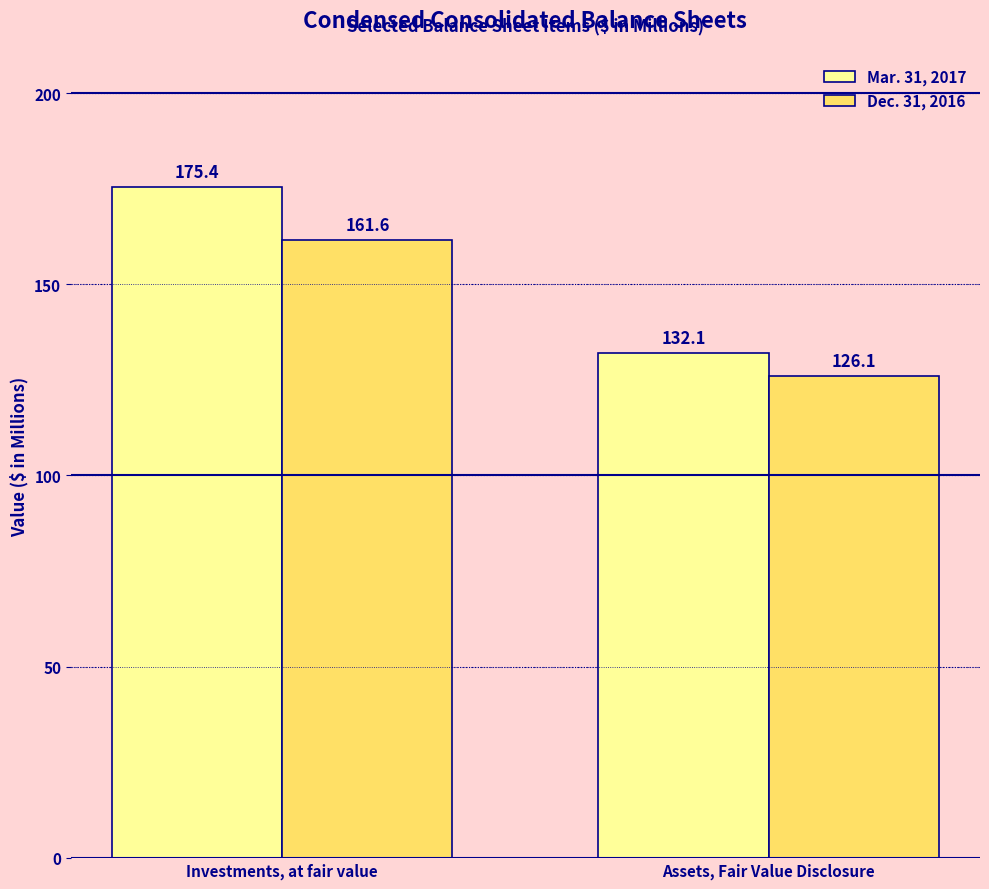

The Mar. 31, 2017 series shows 38.7 at Assets, Fair Value Disclosure. True or false?

False